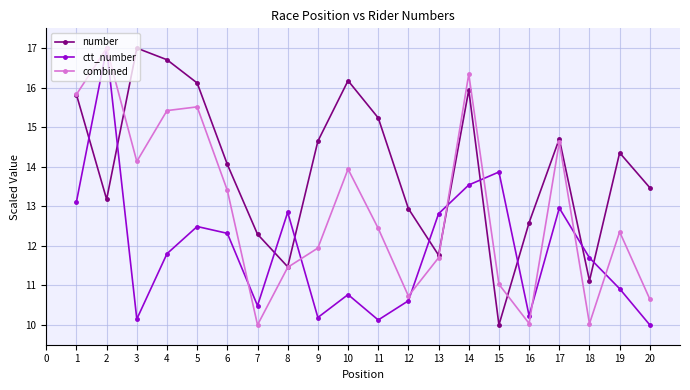

Reading left to right, what are all the values shown in this chart?

number: 15.8	13.2	17.0	16.7	16.1	14.1	12.3	11.5	14.6	16.2	15.2	12.9	11.8	15.9	10.0	12.6	14.7	11.1	14.4	13.5
ctt_number: 13.1	17.0	10.1	11.8	12.5	12.3	10.5	12.8	10.2	10.8	10.1	10.6	12.8	13.5	13.9	10.2	13.0	11.7	10.9	10.0
combined: 15.8	17.0	14.1	15.4	15.5	13.4	10.0	11.5	11.9	13.9	12.4	10.7	11.7	16.3	11.0	10.0	14.6	10.0	12.4	10.7